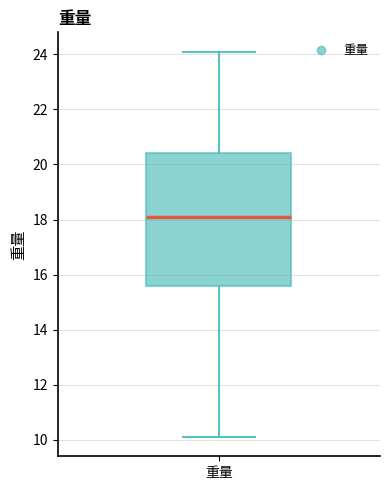

Transcribe this box plot: give where the median line is, the range the box spans, and where the two whiskers end, as read against the y-axis. The values are not printed on the chart, so give them approximately, as read against the axis.

median 18.2, box 15.6 to 20.4, whiskers 10.2 to 24.2